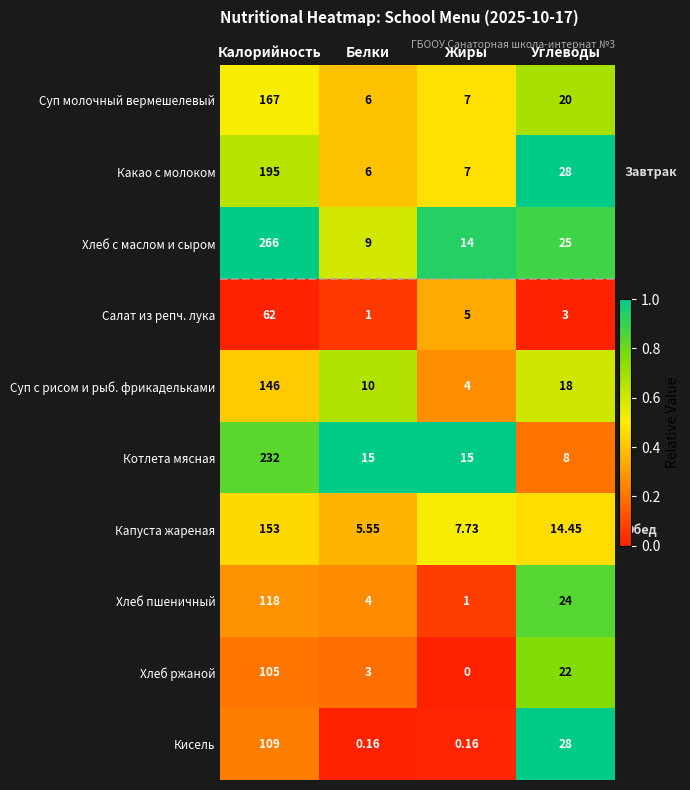

At which label is Хлеб ржаной closest to 52?

Углеводы